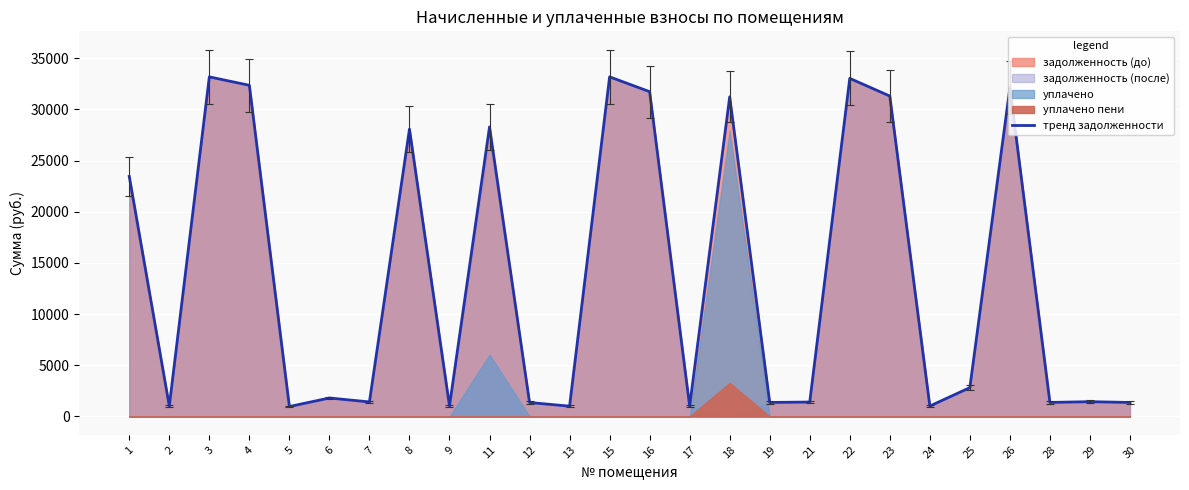

Reading right to left, what are all the values shown in this chart?

1369.0	1446.7	1372.2	32137.8	2818.9	1019.5	31311.9	33038.9	1411.0	1371.9	31236.8	1006.5	31741.1	33189.1	1006.5	1365.8	28294.7	1032.4	28083.0	1420.8	1806.5	970.9	32363.1	33186.2	1016.2	23458.6